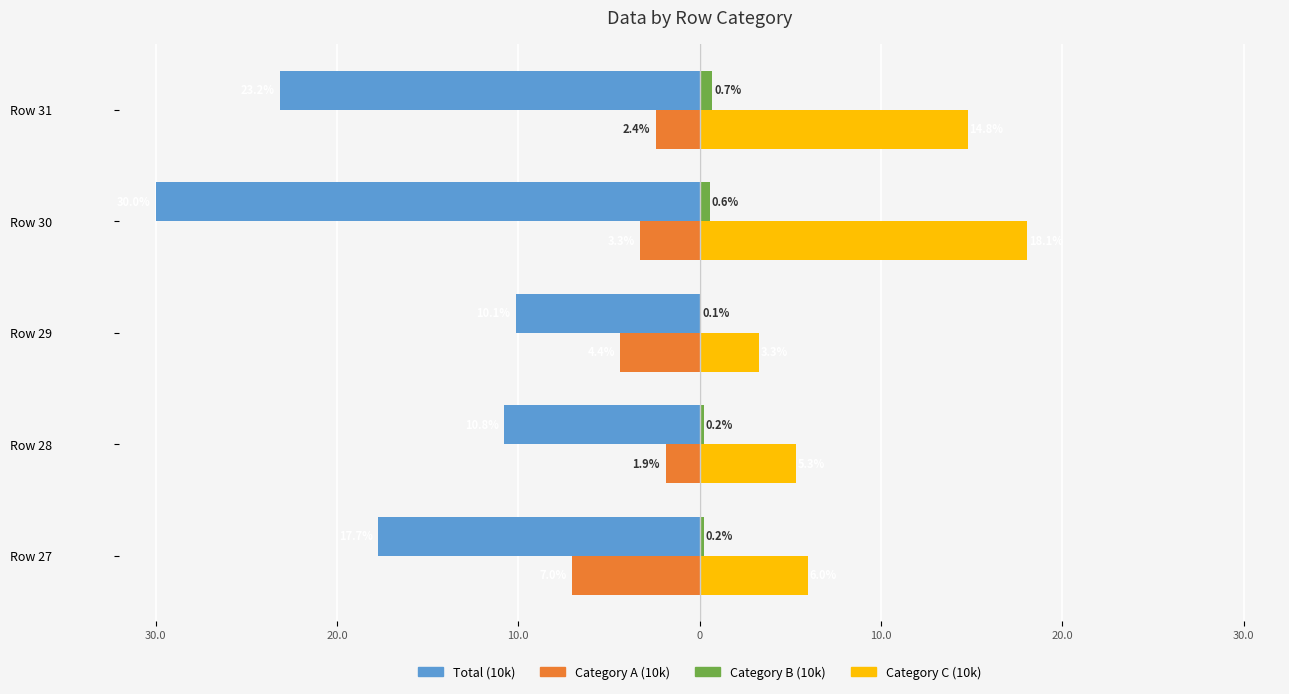

What are all the series names shown in the legend?

Total (10k), Category A (10k), Category B (10k), Category C (10k)